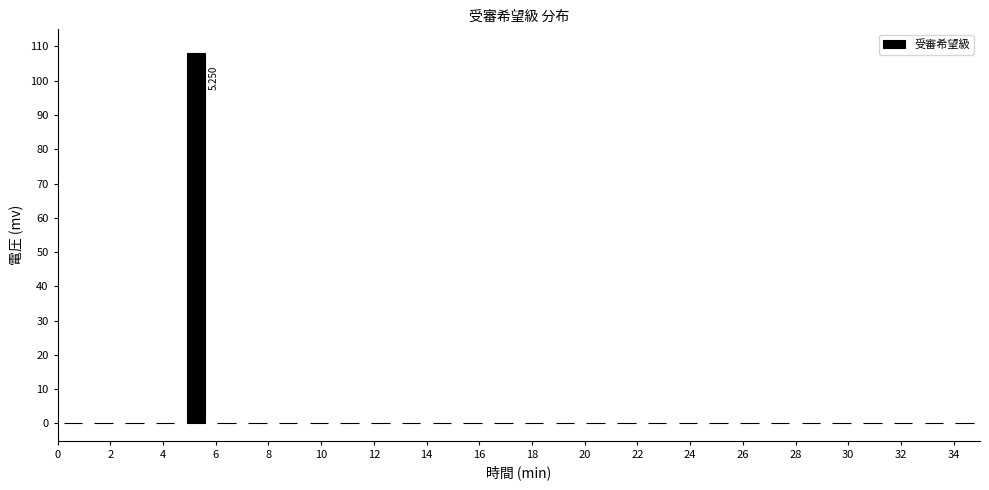

Which range on the x-axis has the tallest bar?

4.6 to 5.8